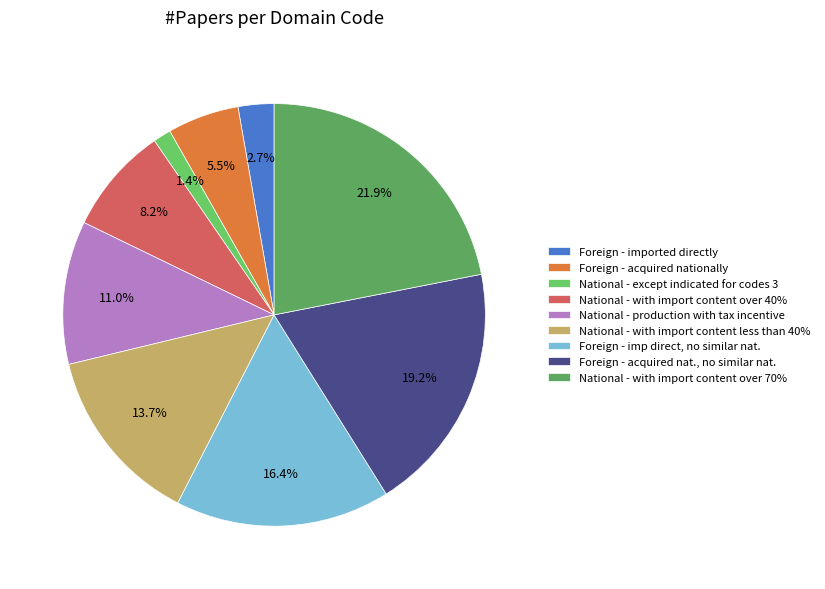

Rank the categories by value from lowest to highest.

National - except indicated for codes 3, Foreign - imported directly, Foreign - acquired nationally, National - with import content over 40%, National - production with tax incentive, National - with import content less than 40%, Foreign - imp direct, no similar nat., Foreign - acquired nat., no similar nat., National - with import content over 70%